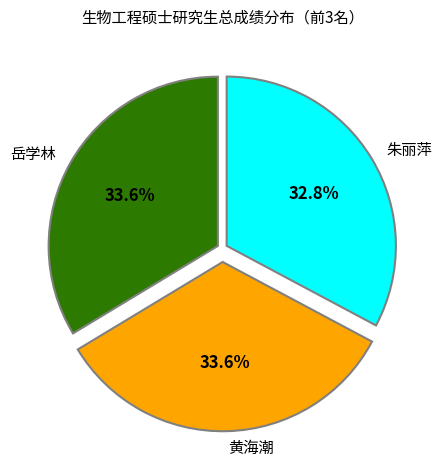

To the nearest percent, what is the difference between the largest and smallest slice percentages?

1%